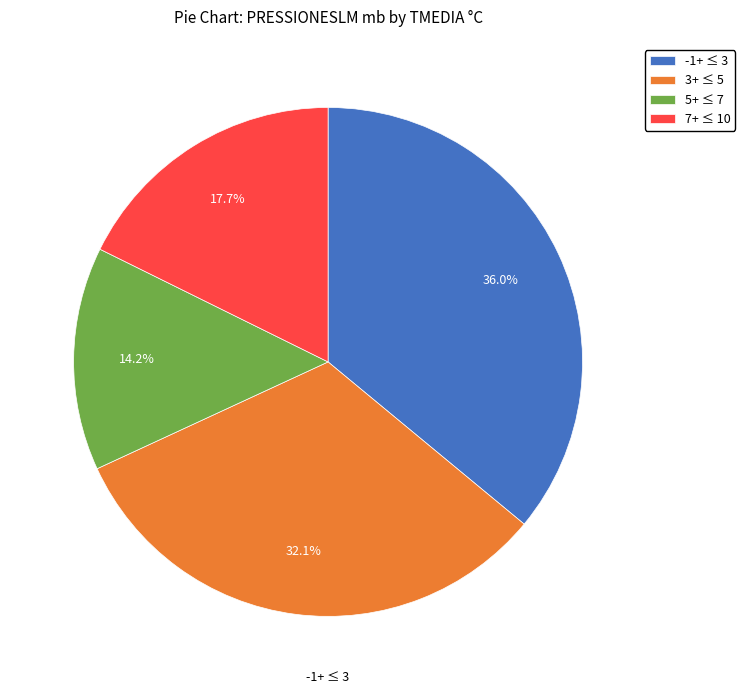

Which has a higher value, 3+ ≤ 5 or 7+ ≤ 10?

3+ ≤ 5